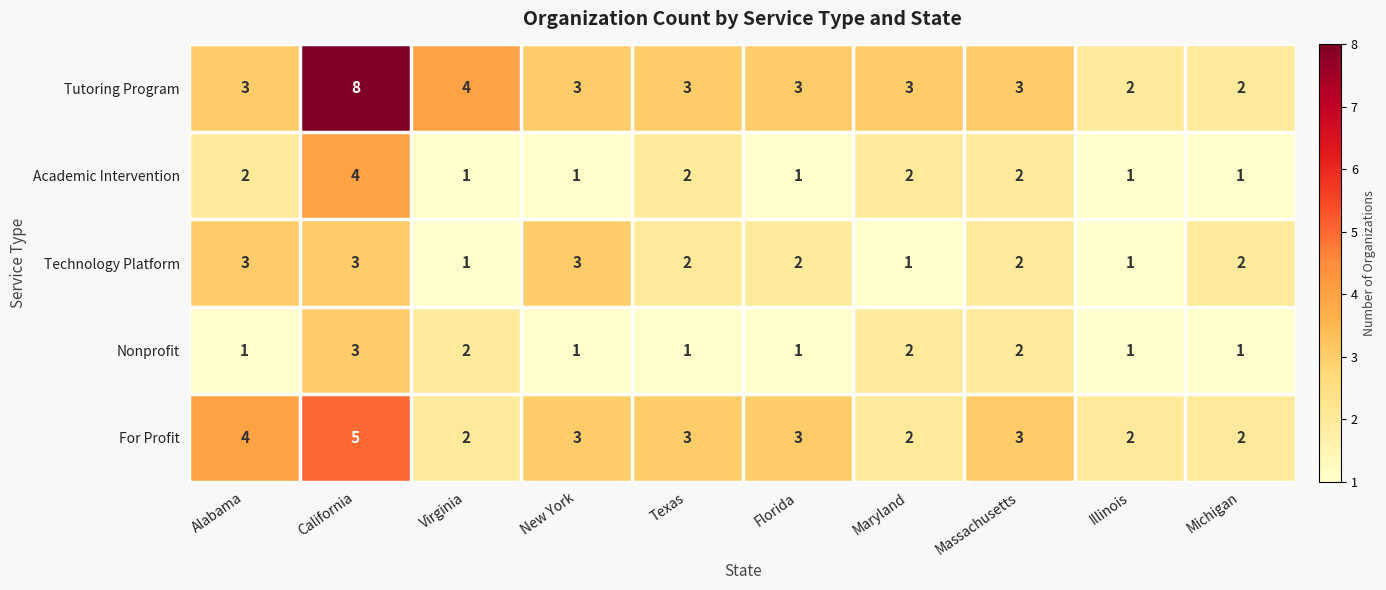

Which series has the largest total across all categories?

Tutoring Program